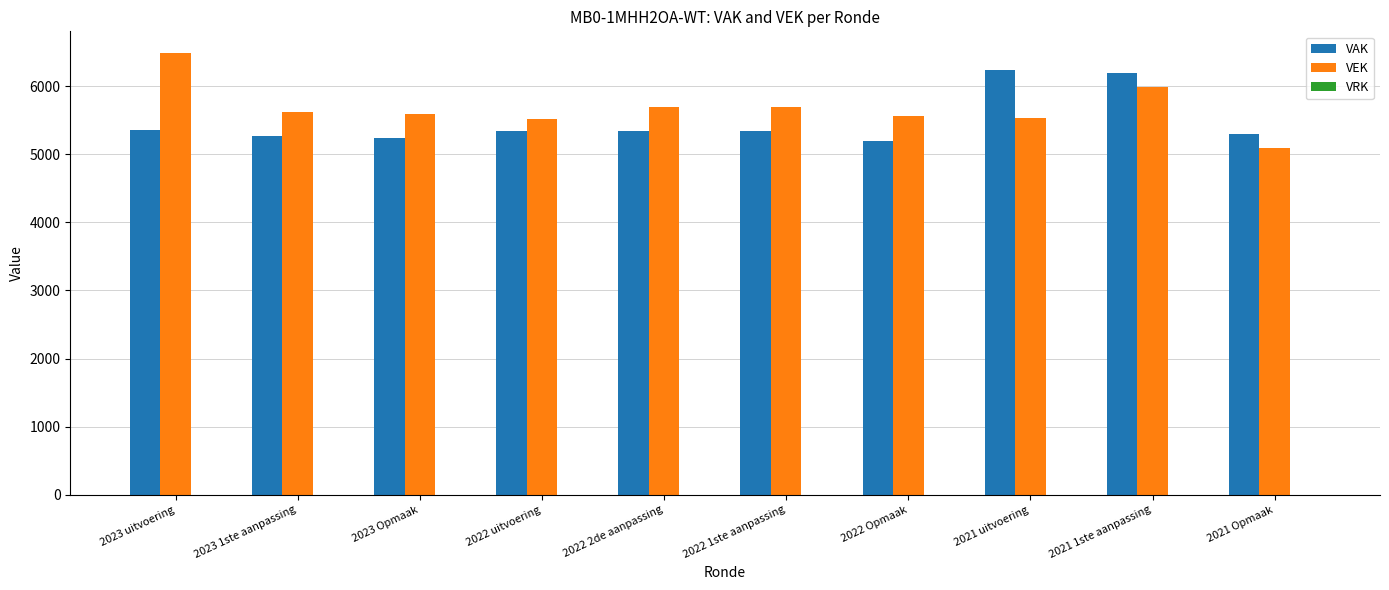

Read the VAK value at 2021 uitvoering.

6234